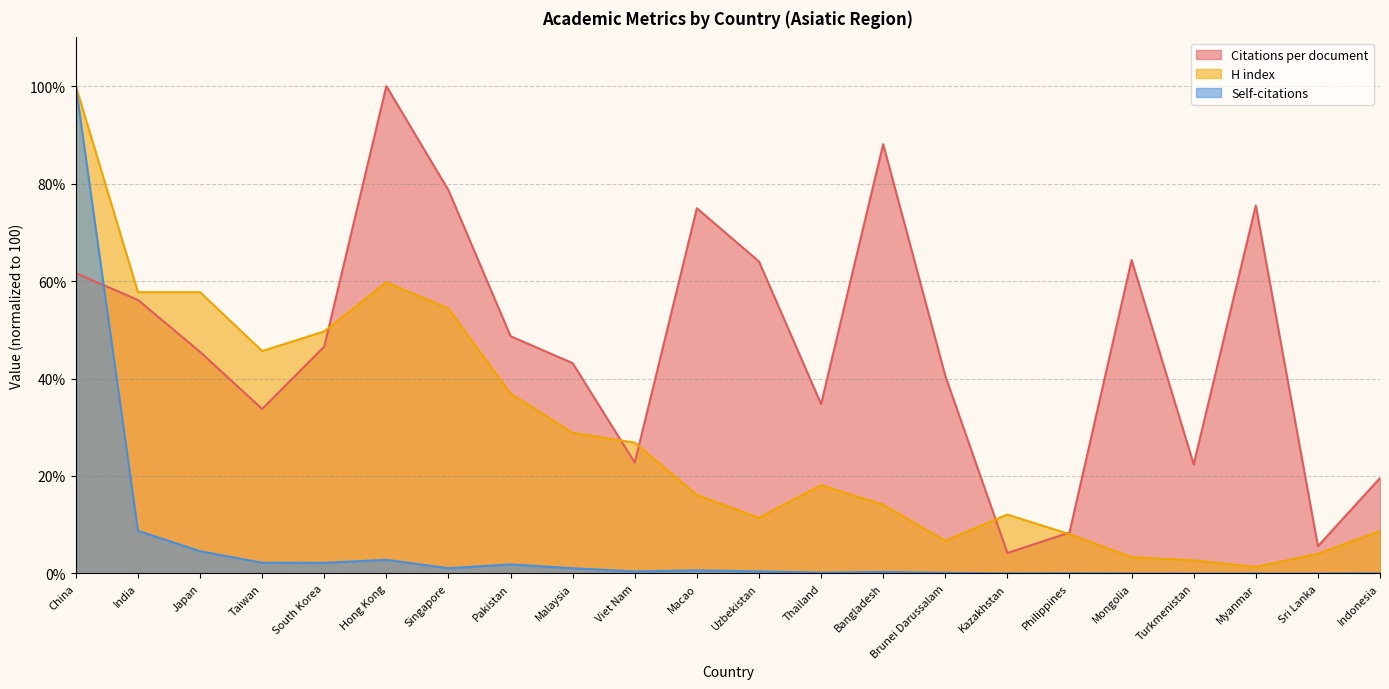

Between India and Hong Kong, which is larger?

Hong Kong